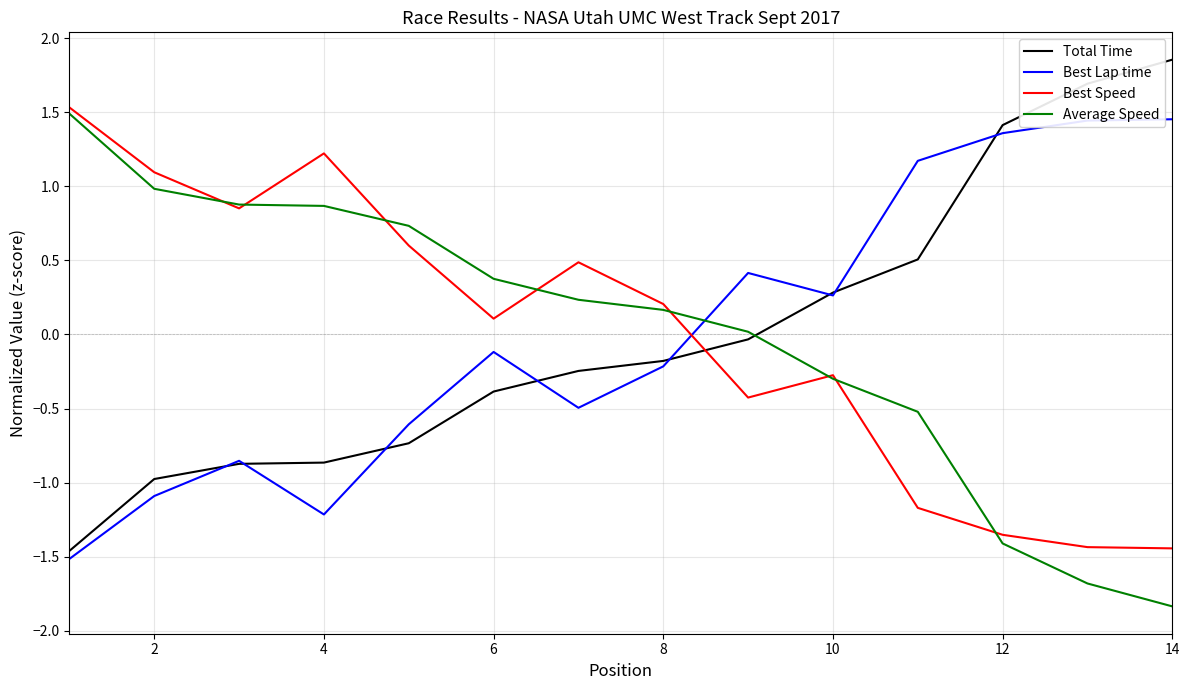

How many intersections are there between Best Lap time and Best Speed?

1